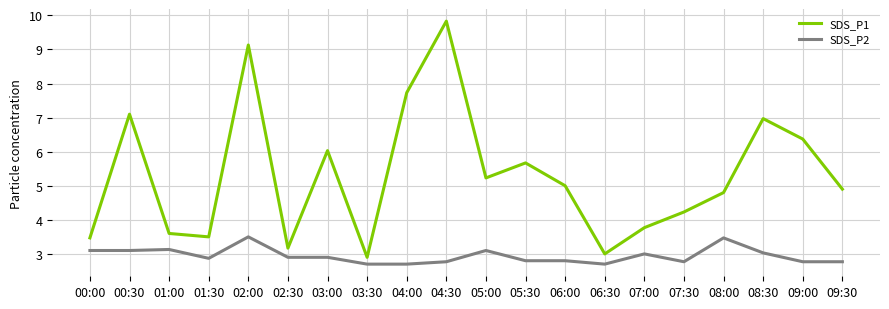

True or false: SDS_P1 has a value of 3.8 at 07:00.

True